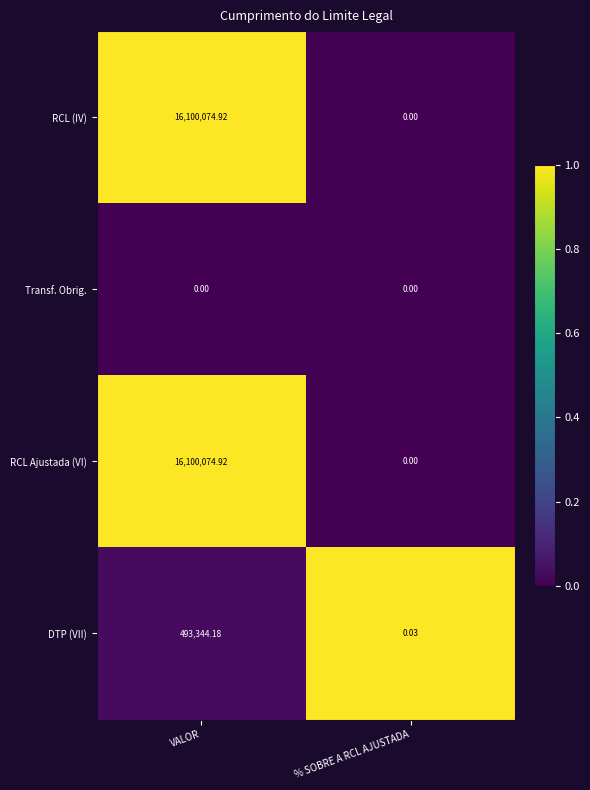

At which category is the sum across all series the highest?

VALOR